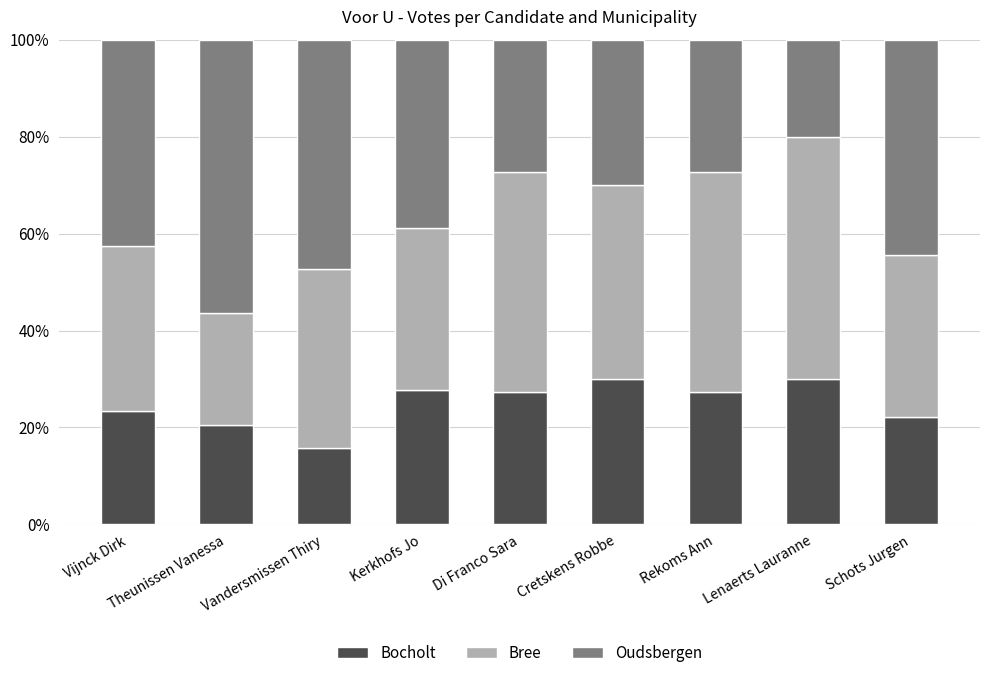

What is the sum of the Bocholt values at Rekoms Ann and Schots Jurgen?

49.5